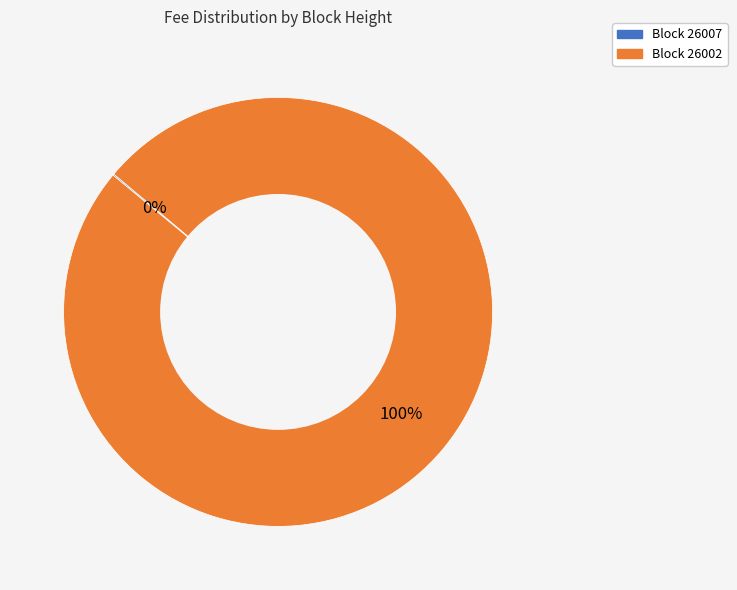

To the nearest percent, what is the average slice percentage?

50%